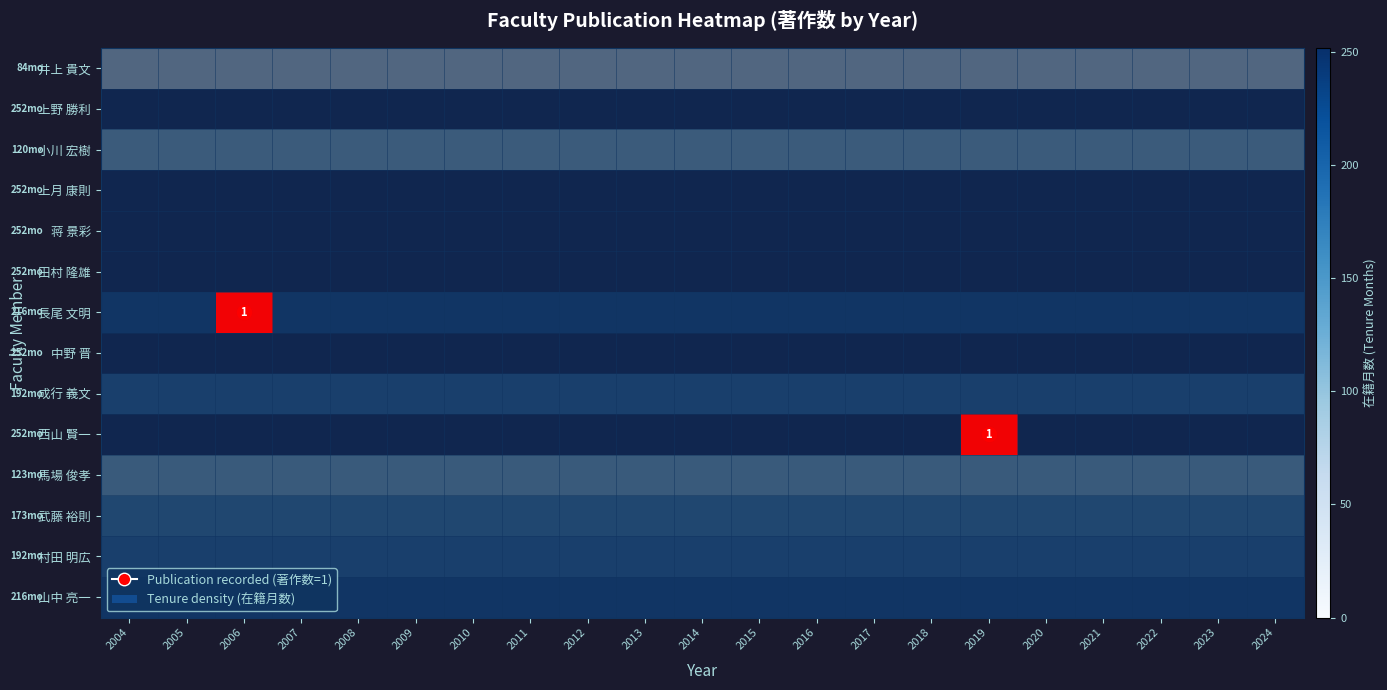

Between 2010 and 2014, which is larger?

2010